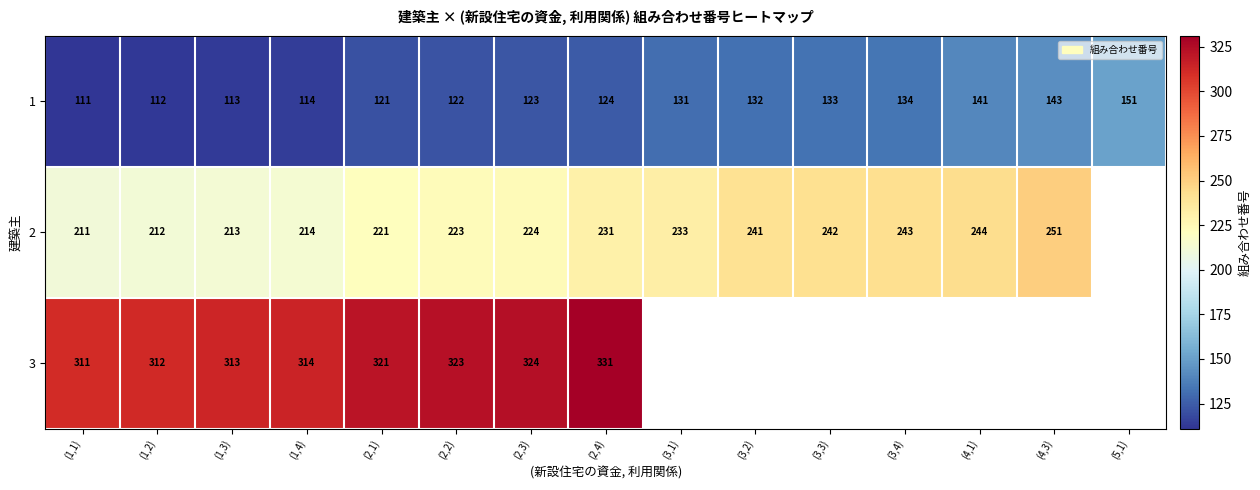

Rank the series at (1,4) from highest to lowest value.

3, 2, 1